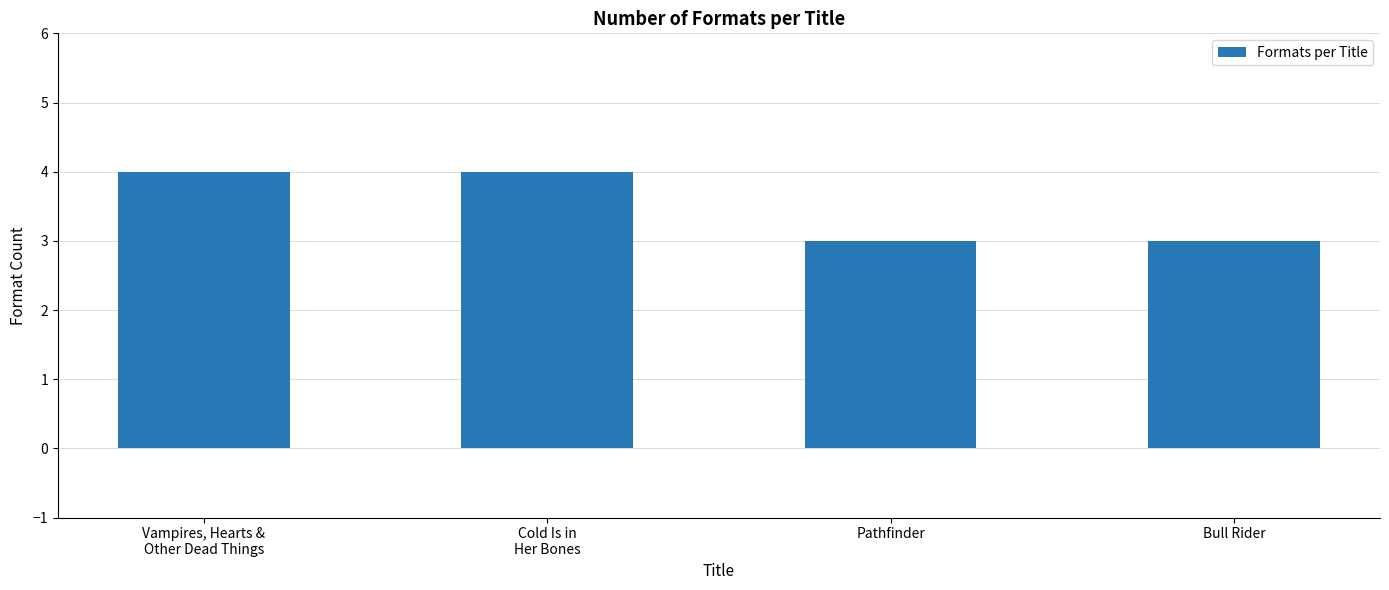

What is the label of the 2nd bar from the right?

Pathfinder